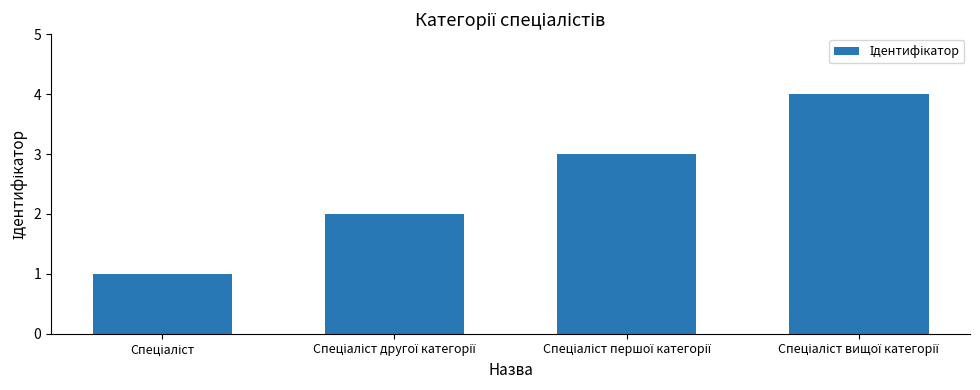

Reading left to right, list all the values displayed in this chart.

1	2	3	4